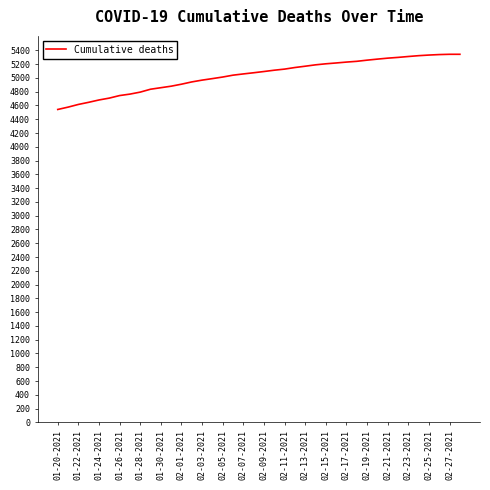

How many lines are shown in the chart?

1